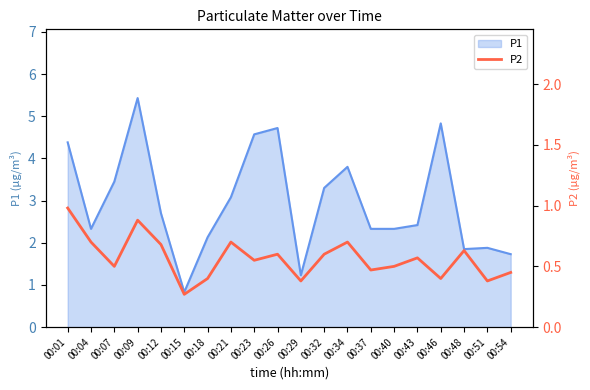

The value at 00:29 is 0.5. True or false?

False